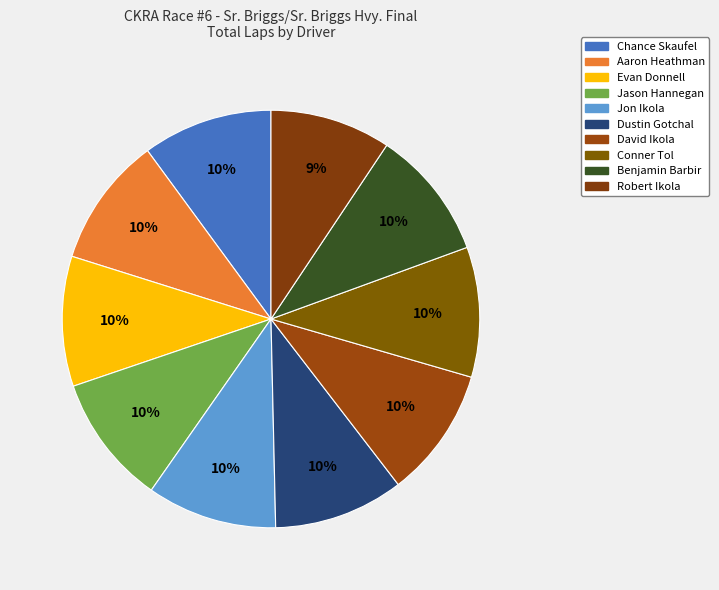

Is there any slice that represents more than half of the pie?

No